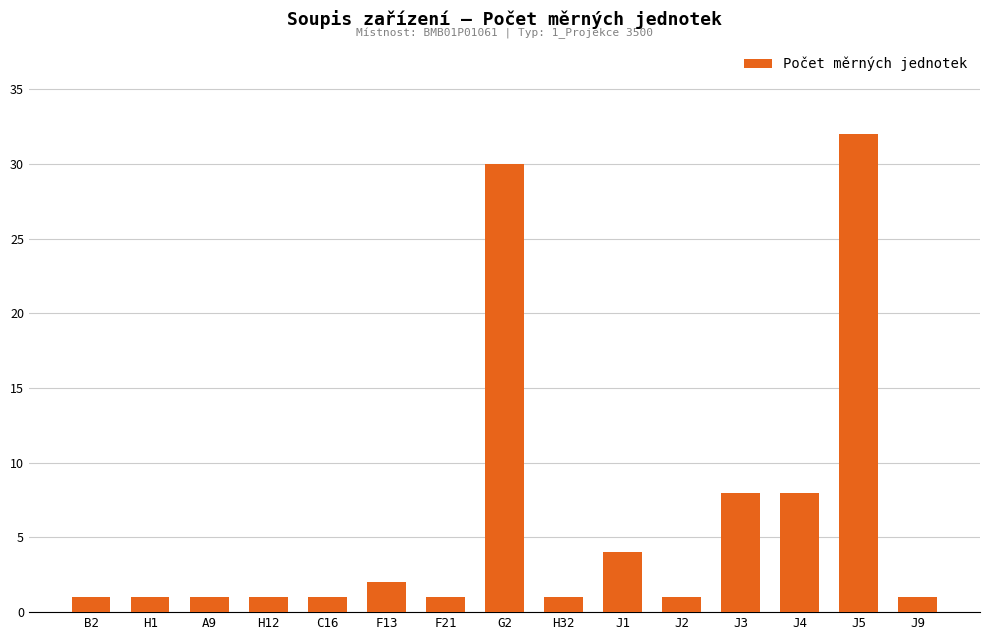

What is the value of the 1st bar from the left?

1